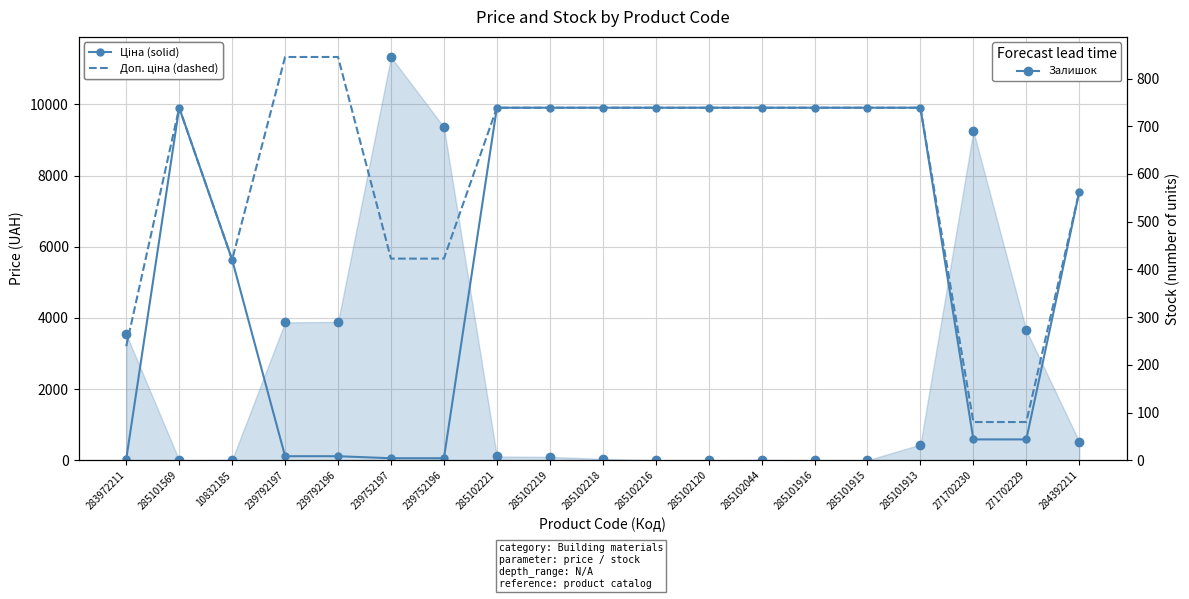

What is the difference between the second highest and minimum values in the Ціна series?

9876.4